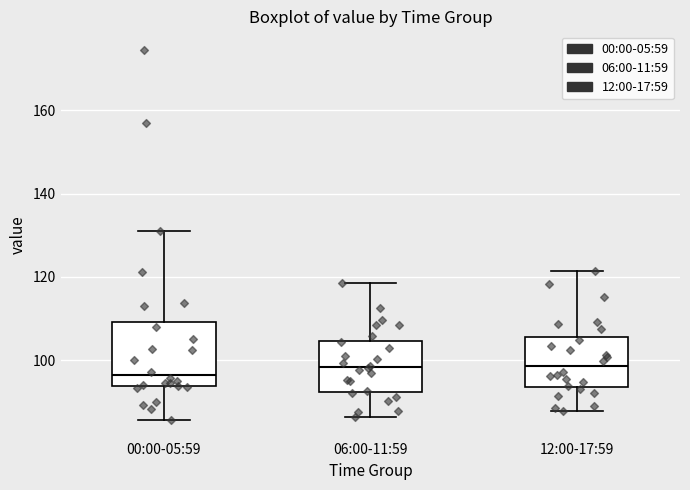

Reading left to right, read every box against the y-axis: the position of its median line, the range the box covers, and the ends of its whiskers. The values are not printed on the chart, so give them approximately, as read against the axis.

00:00-05:59: median 96, box 94 to 110, whiskers 86 to 132
06:00-11:59: median 98, box 92 to 104, whiskers 86 to 118
12:00-17:59: median 98, box 94 to 106, whiskers 88 to 122